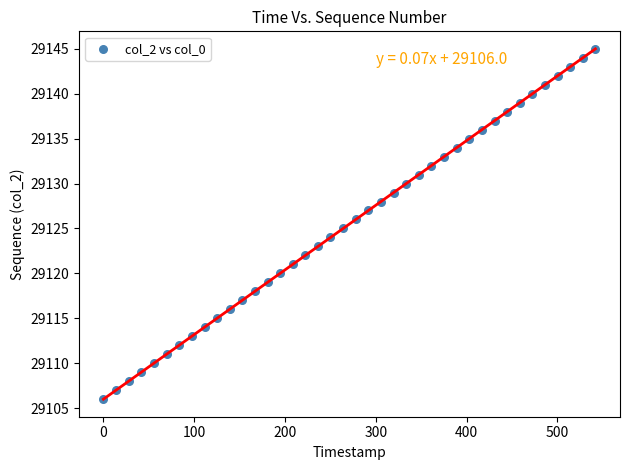

What is the range of Y values (max minus min)?

39